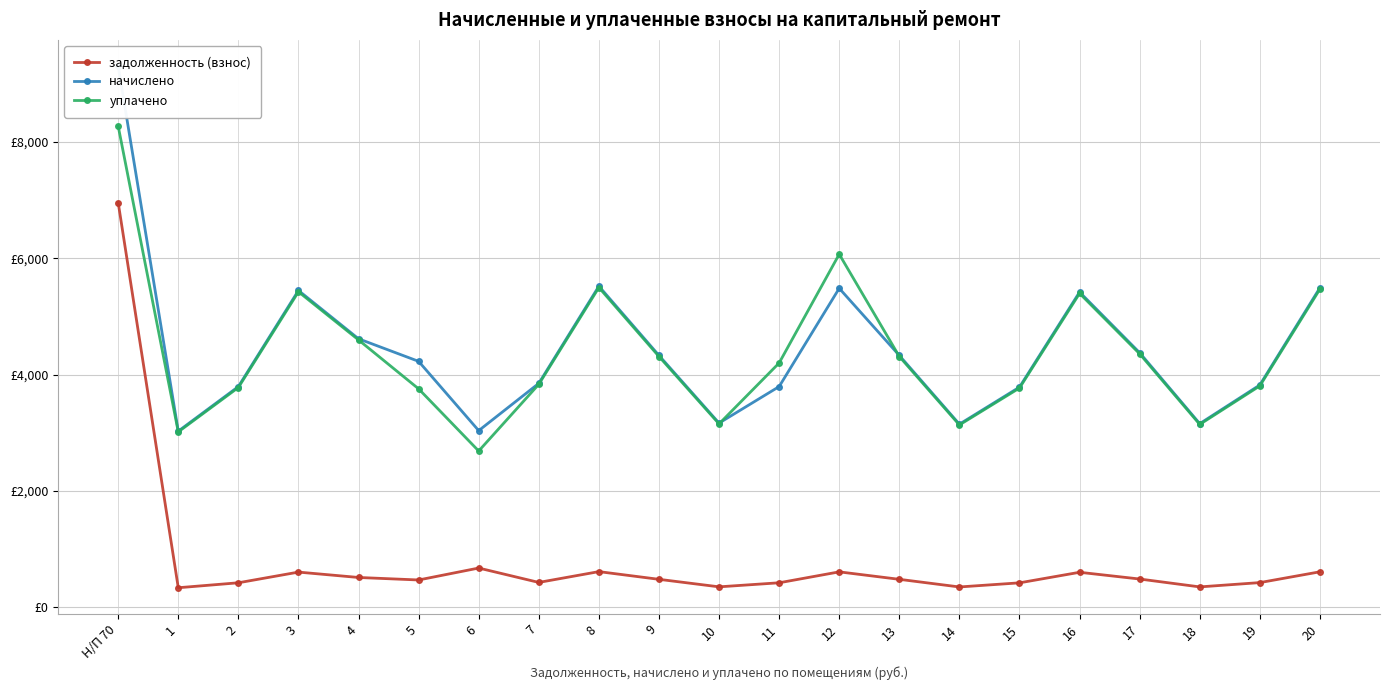

Which category has the lowest value in the задолженность (взнос) series?

1